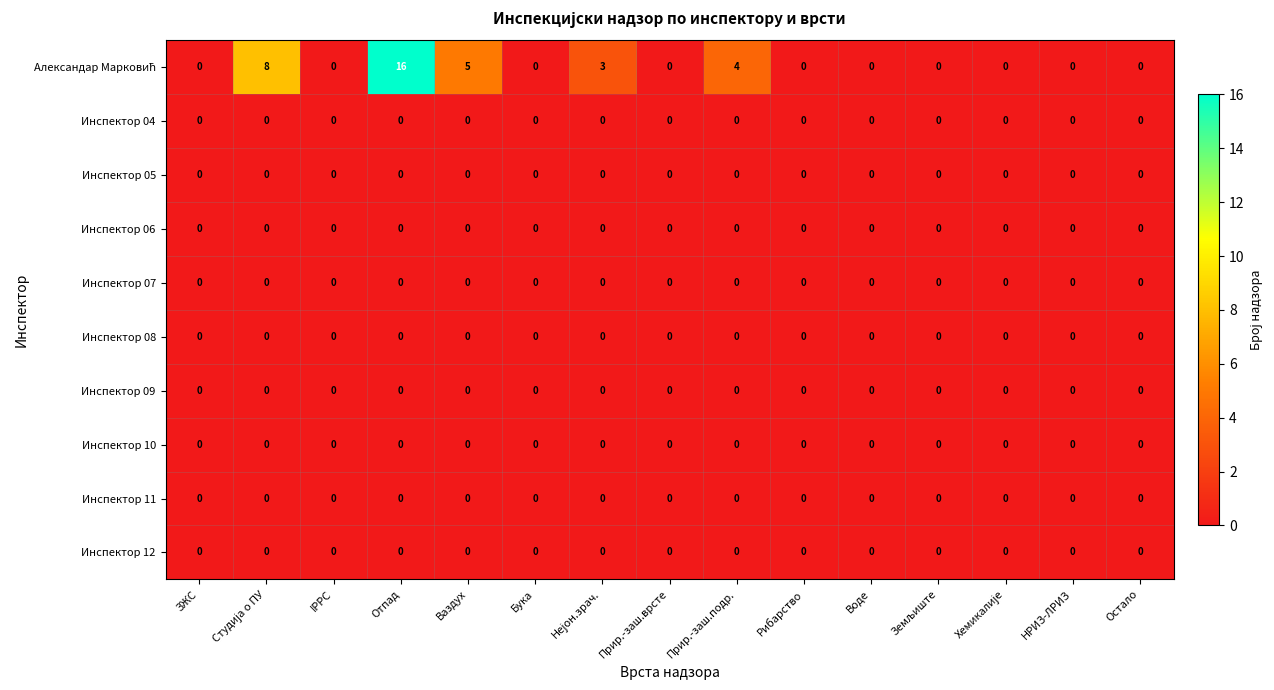

What is the maximum value shown in the chart?

16